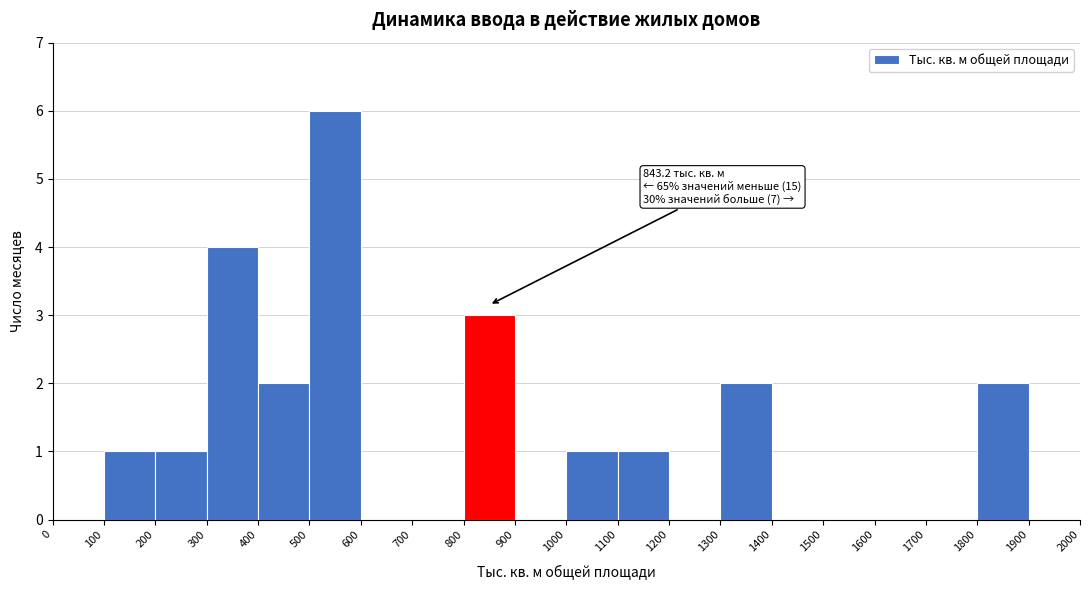

Over which range of the x-axis is the bar tallest?

500 to 600